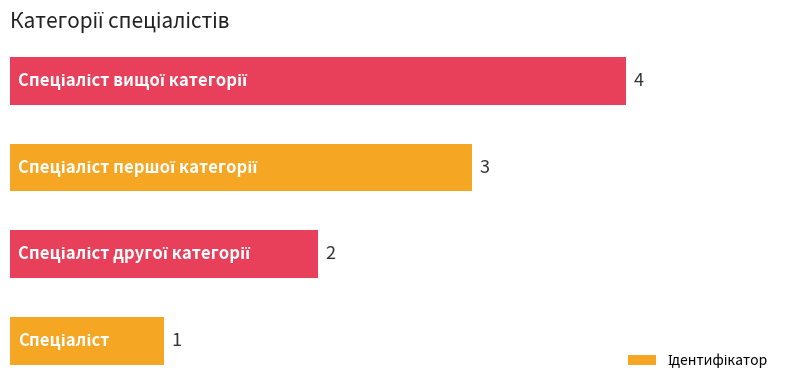

What is the greatest value displayed?

4